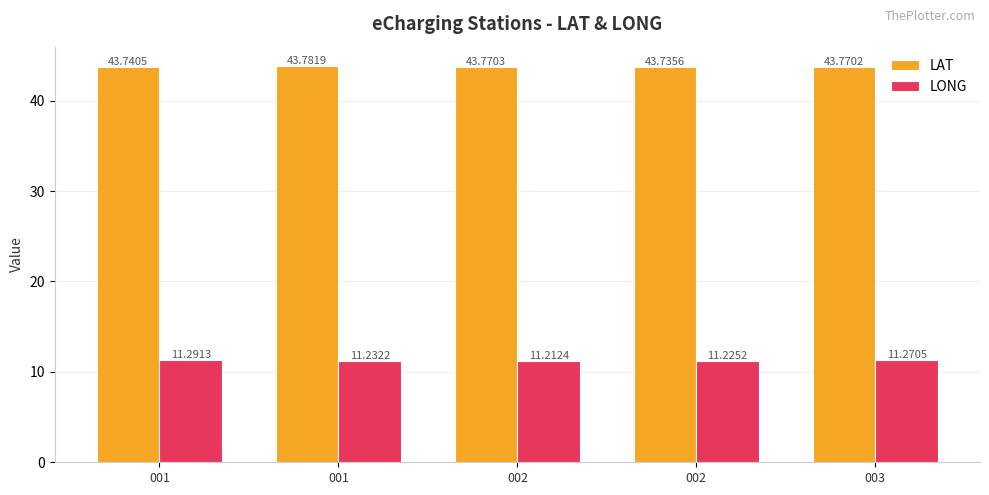

What is the lowest value of the LONG series?

11.2